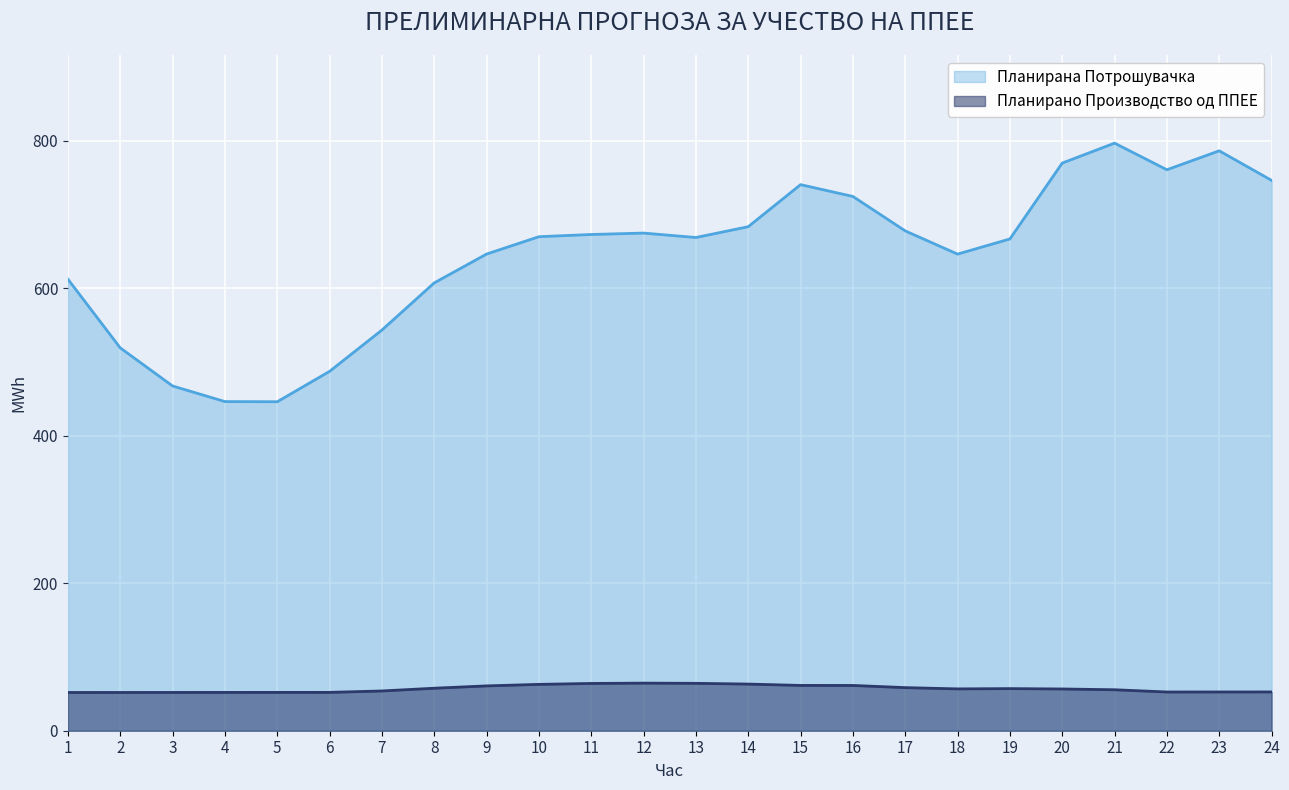

The value of Планирана Потрошувачка at 15 is 1053.3. True or false?

False